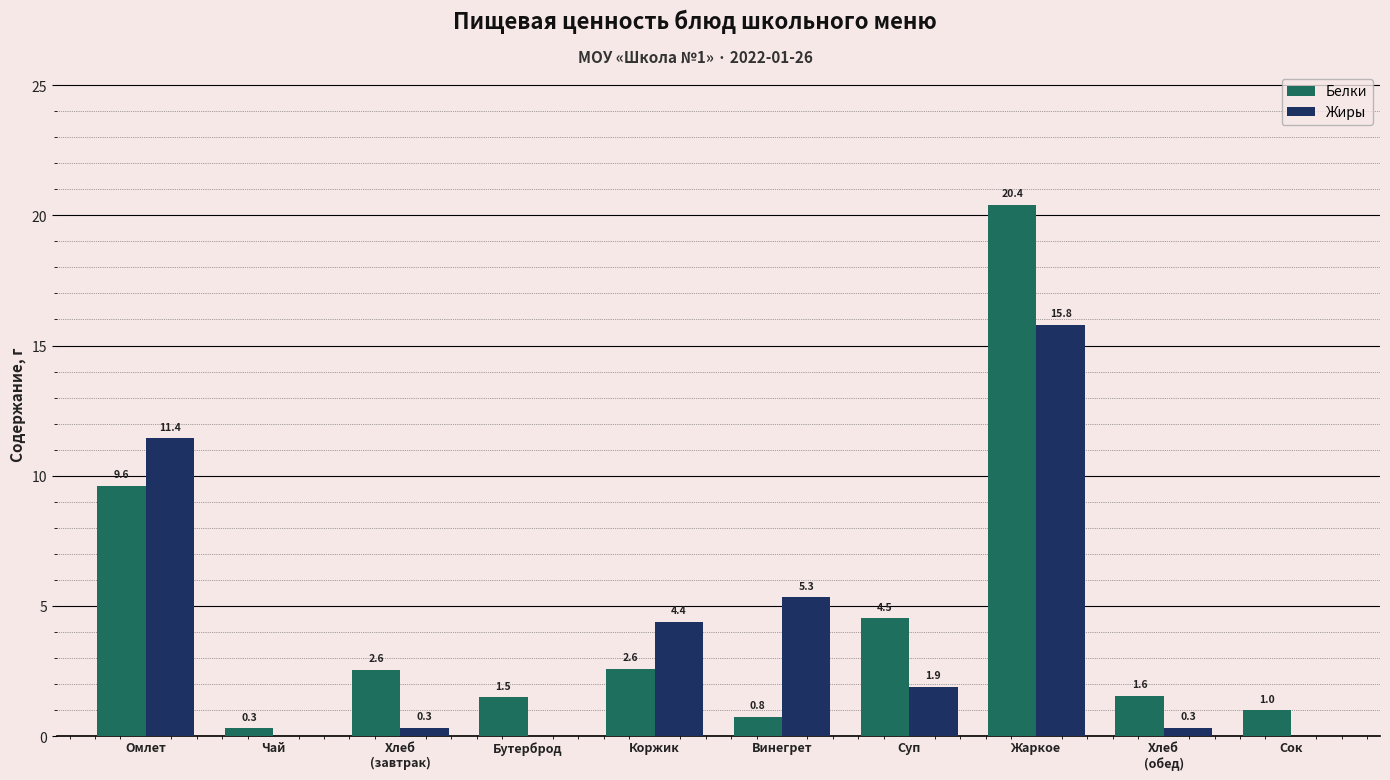

How many categories are shown in the chart?

10